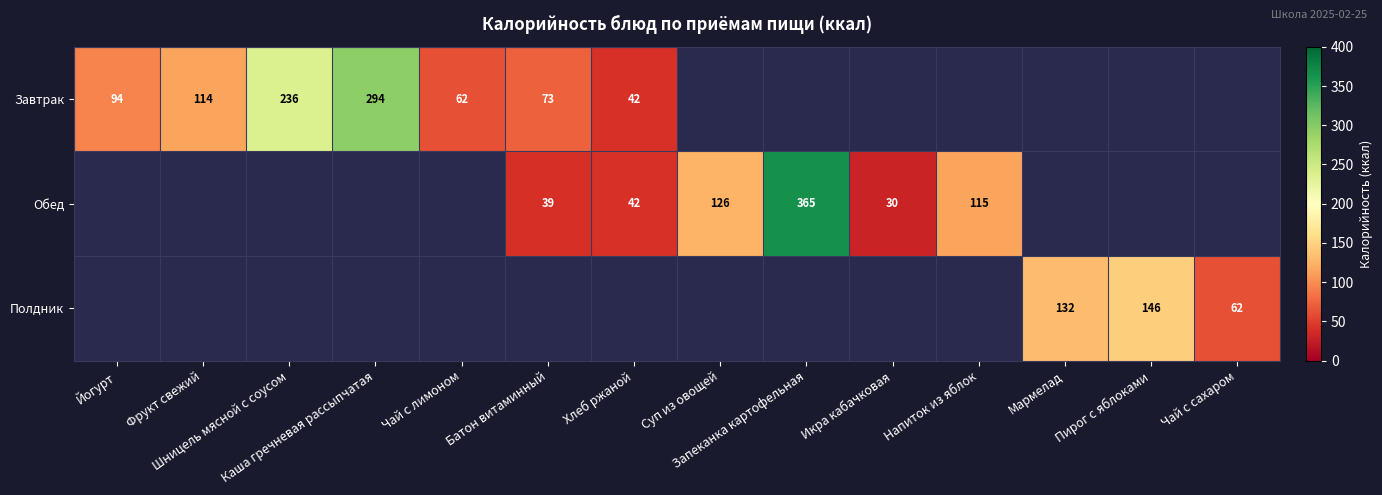

What is the difference between the maximum and minimum values in the Завтрак series?

252.0